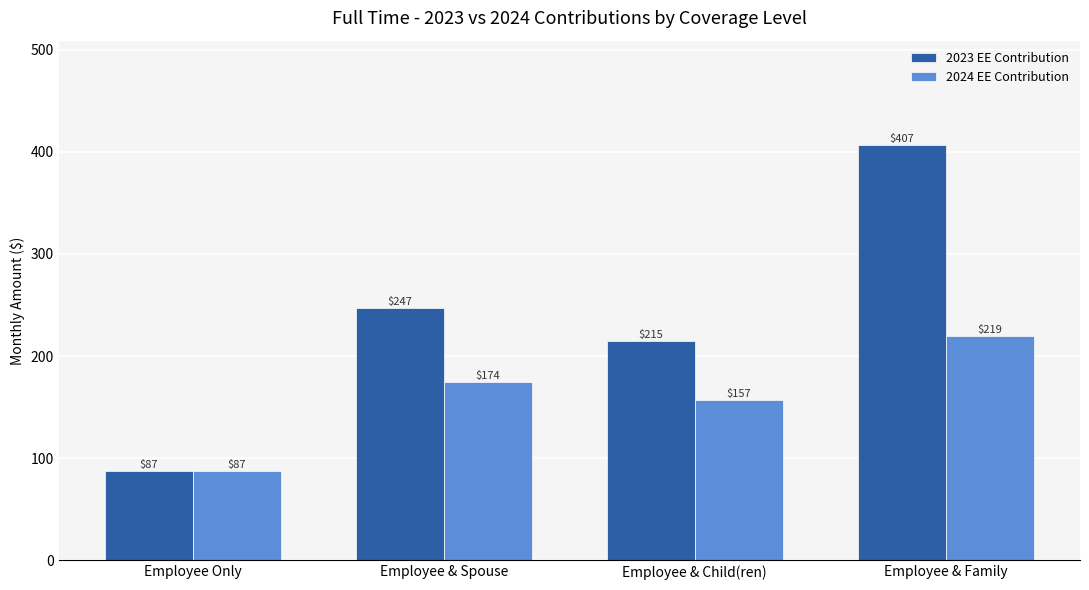

What is the average value of the 2024 EE Contribution series?

159.4